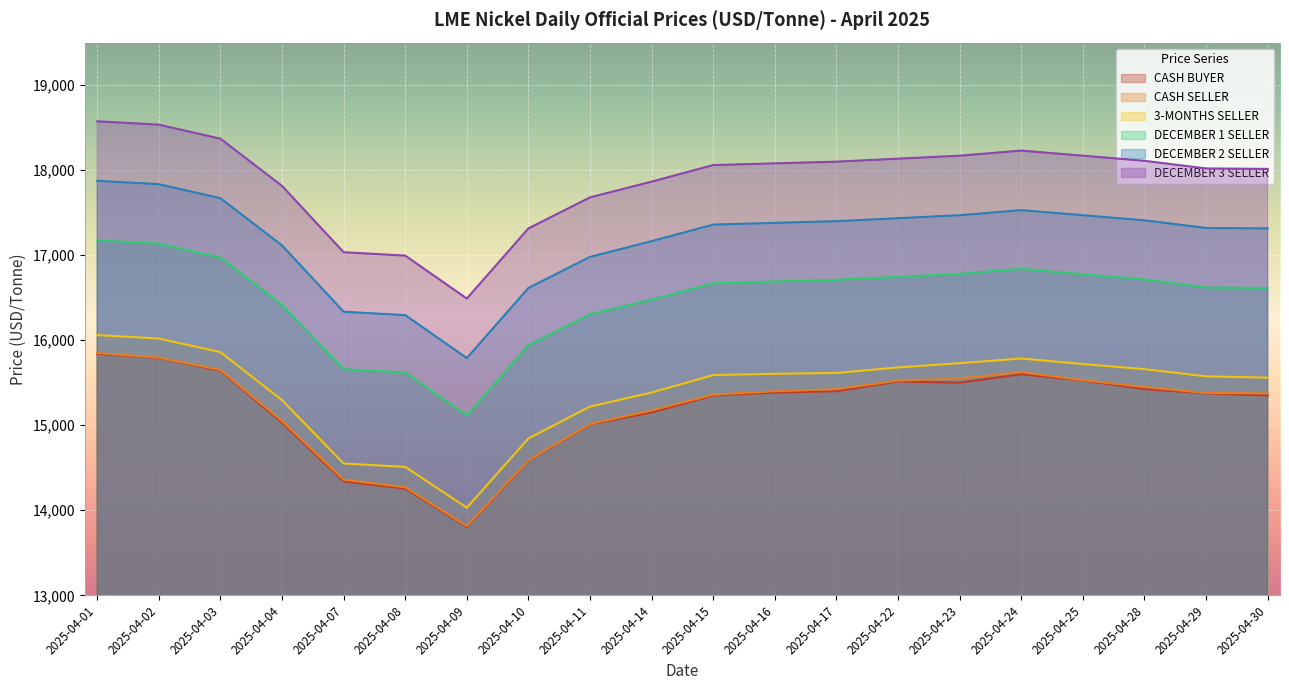

Reading right to left, list all the values displayed in this chart.

CASH SELLER: 15375	15380	15450	15530	15625	15550	15525	15425	15400	15360	15175	15015	14590	13815	14270	14360	15050	15650	15795	15850
3-MONTHS SELLER: 15560	15575	15660	15720	15785	15730	15680	15615	15605	15590	15385	15220	14845	14030	14510	14550	15295	15860	16020	16060
DECEMBER 1 SELLER: 16615	16620	16715	16775	16840	16780	16745	16710	16690	16670	16475	16305	15940	15115	15620	15660	16415	16970	17135	17175
DECEMBER 2 SELLER: 17315	17320	17410	17470	17530	17470	17435	17400	17380	17360	17165	16980	16615	15790	16295	16335	17115	17670	17835	17875
DECEMBER 3 SELLER: 18015	18020	18110	18170	18230	18170	18135	18100	18080	18060	17865	17680	17315	16490	16995	17035	17815	18370	18535	18575
CASH BUYER: 15350	15375	15425	15525	15600	15500	15515	15400	15385	15350	15150	15010	14585	13805	14255	14340	15030	15640	15790	15840